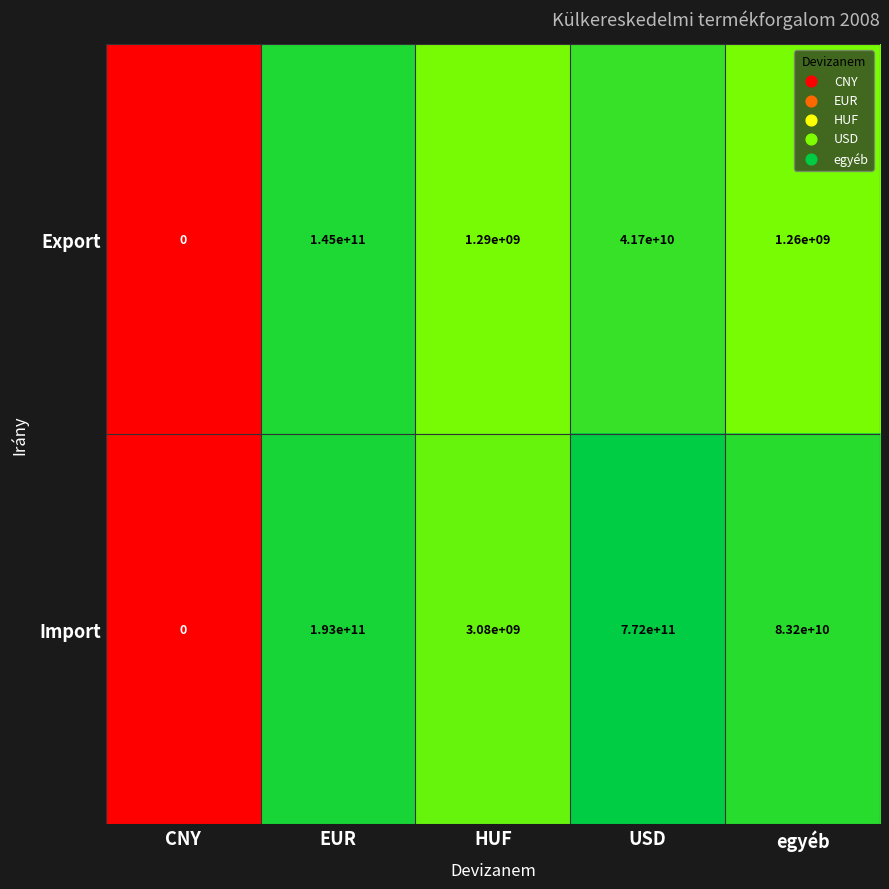

Where does the Export series first go above 1290000000?

EUR